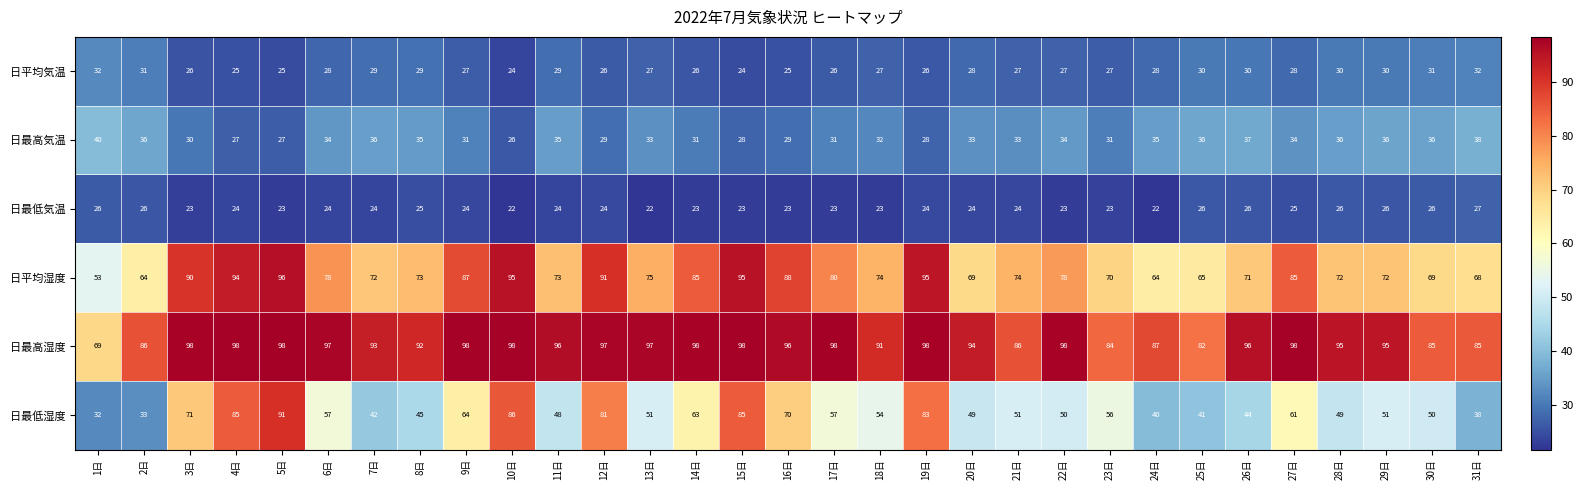

What is the minimum value for 日平均湿度?

53